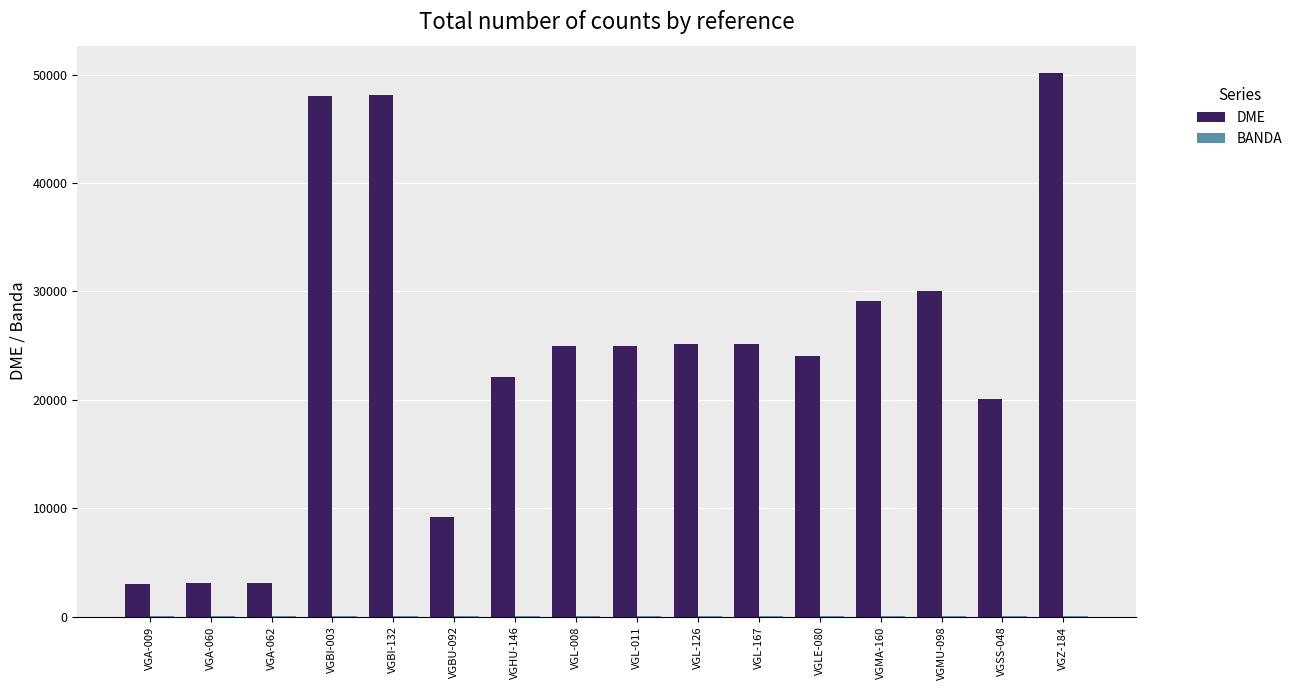

What is the total value across all series at VGLE-080?

24106